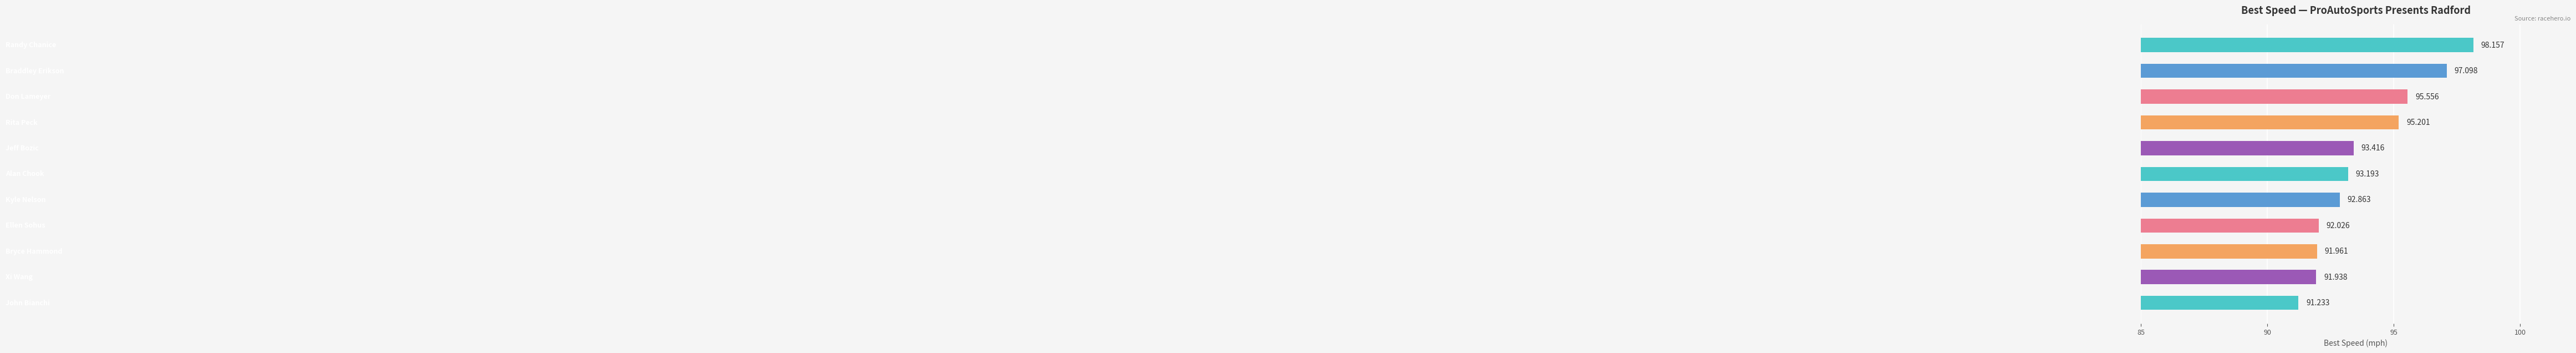

Where is the data nearest to the value 94?

4